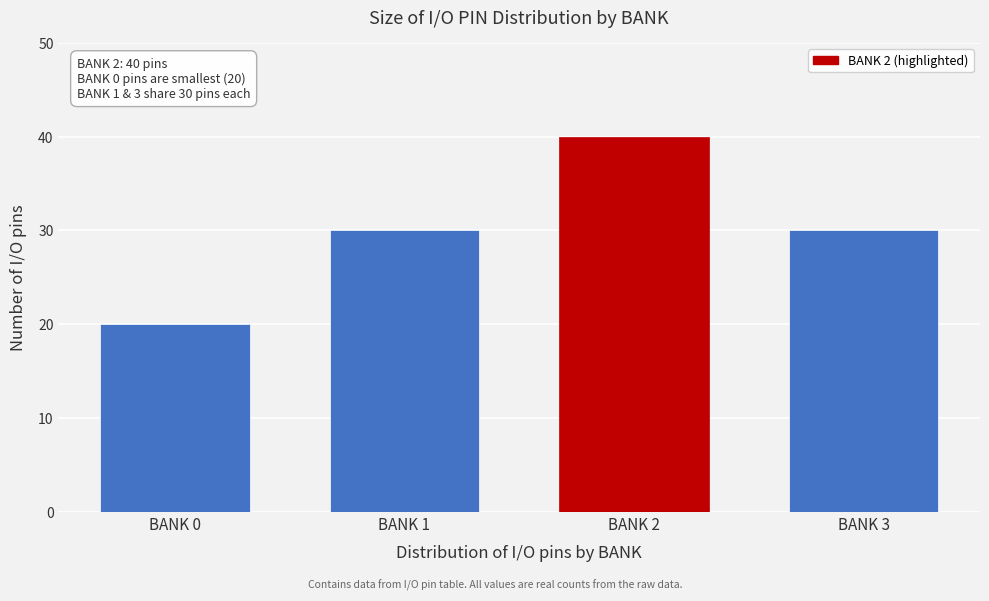

Reading left to right, extract all data points from this chart.

20	30	40	30